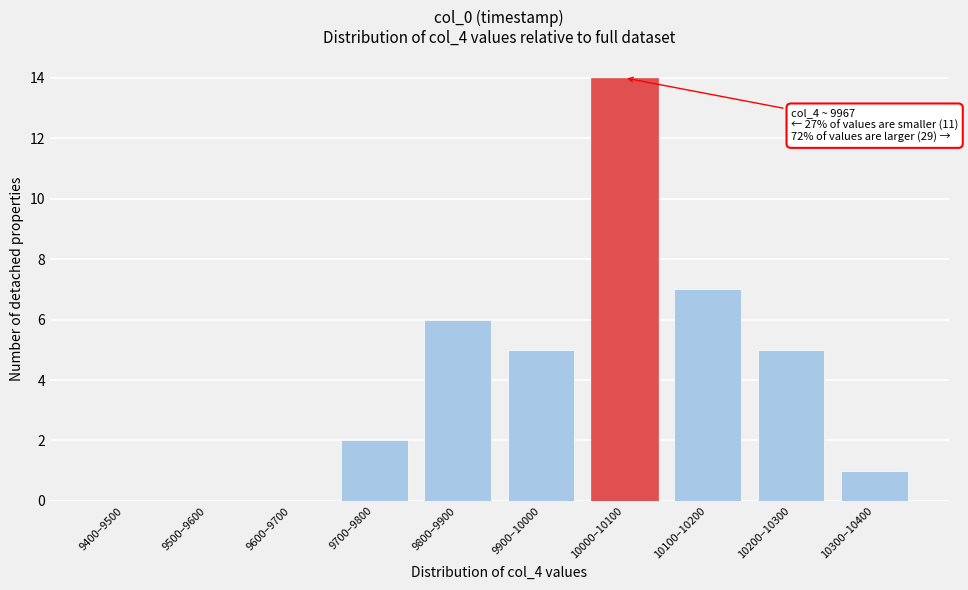

Reading right to left, list all the values displayed in this chart.

10300–10400=1	10200–10300=5	10100–10200=7	10000–10100=14	9900–10000=5	9800–9900=6	9700–9800=2	9600–9700=0	9500–9600=0	9400–9500=0